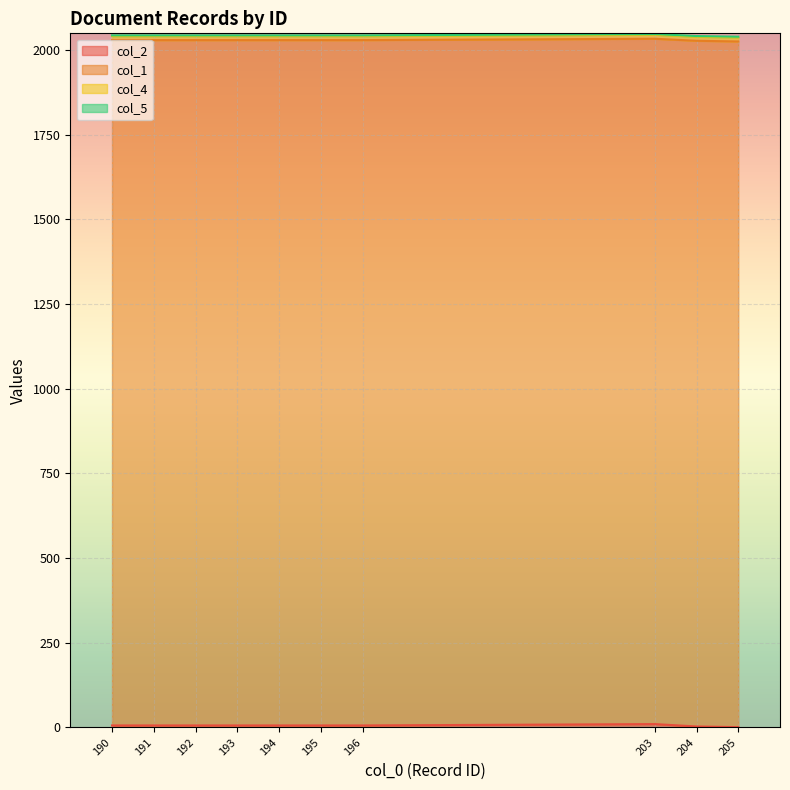

What are all the series names shown in the legend?

col_2, col_1, col_4, col_5